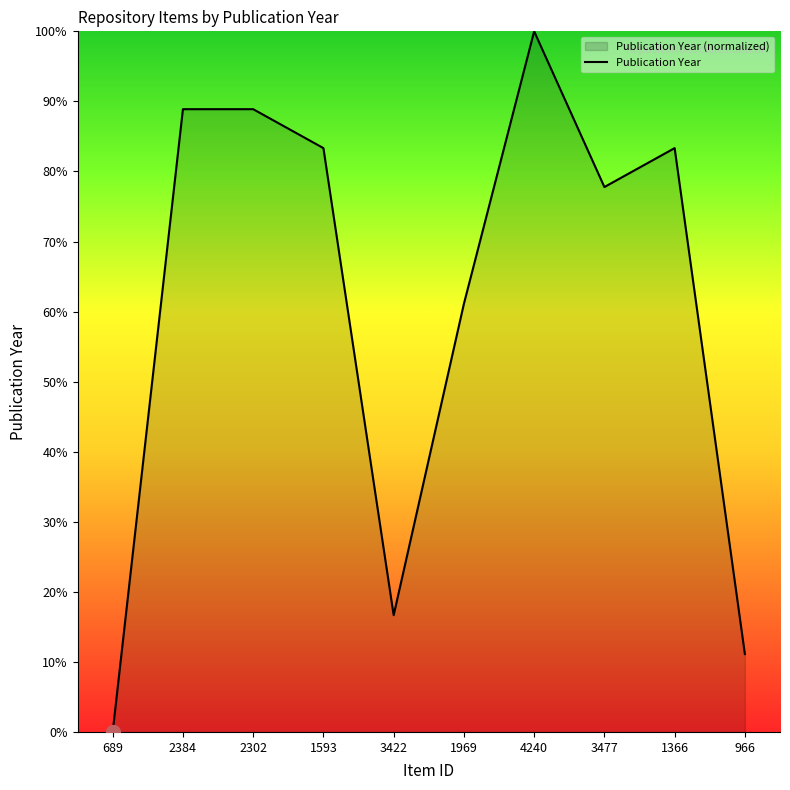

At which label does the data first exceed 83?

2384